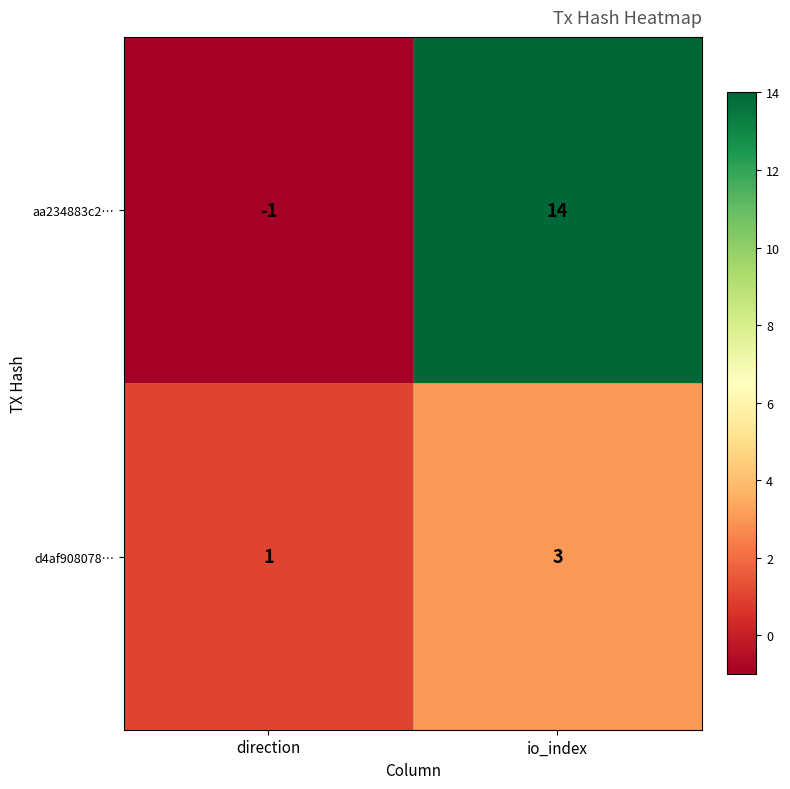

What is the difference between the maximum and minimum values in the aa234883c2… series?

15